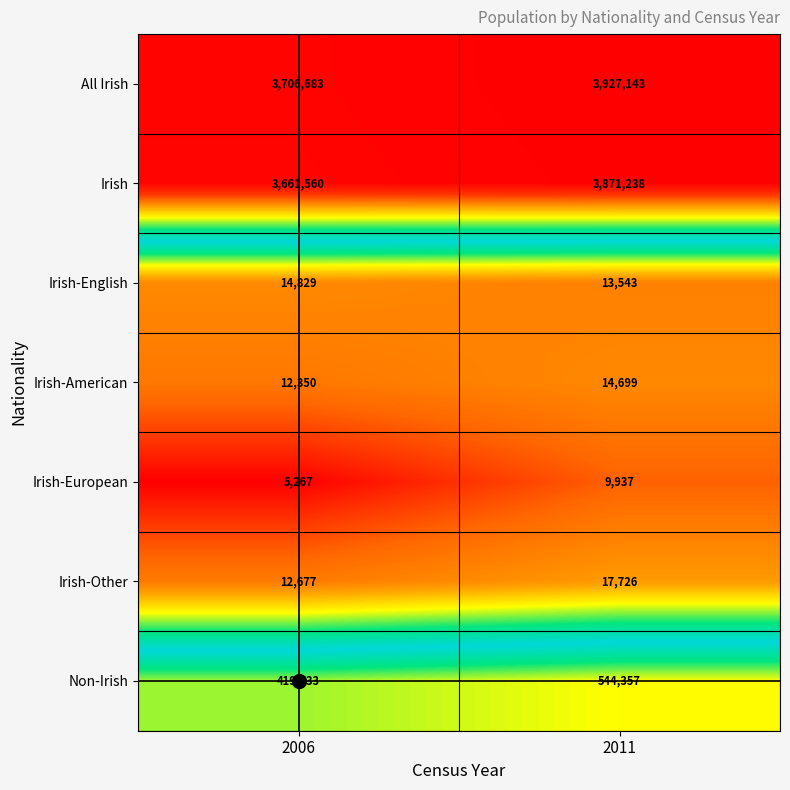

The Irish-Other series shows 23726 at 2011. True or false?

False